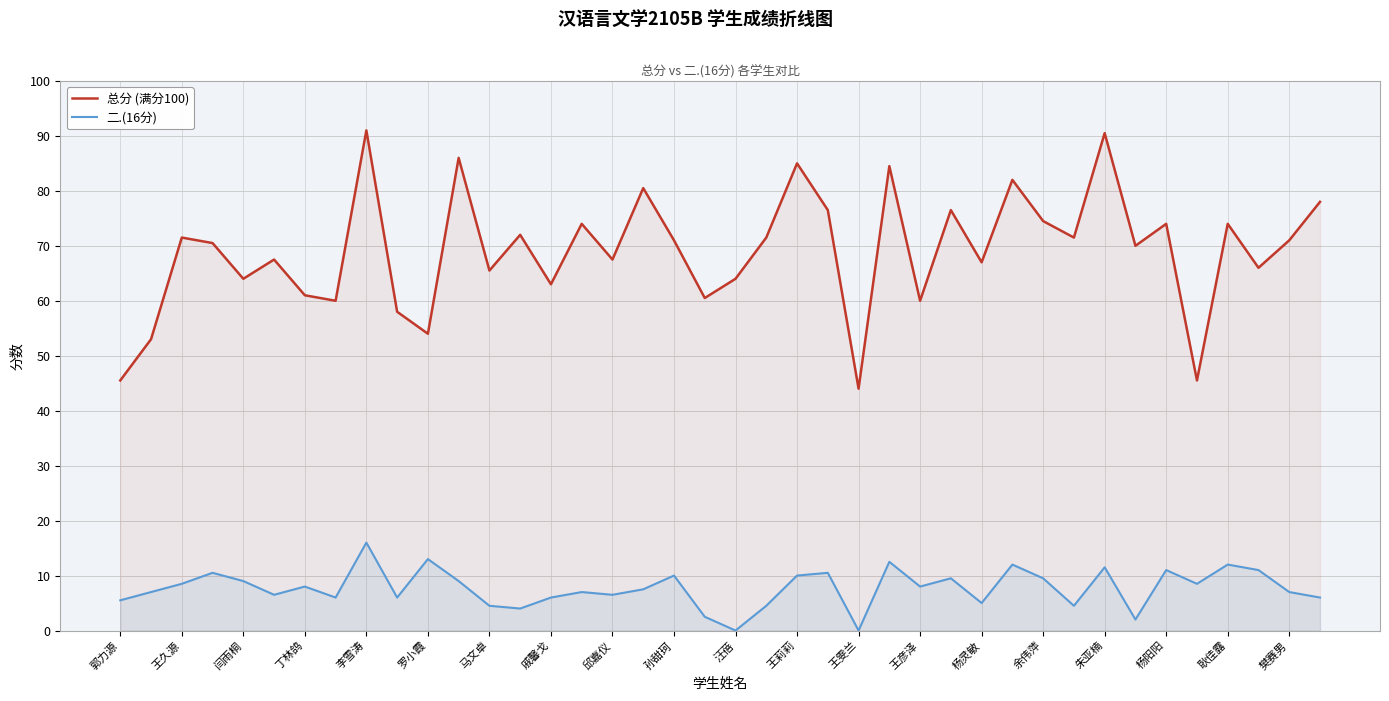

How many data points in 总分 (满分100) are less than 71?

20